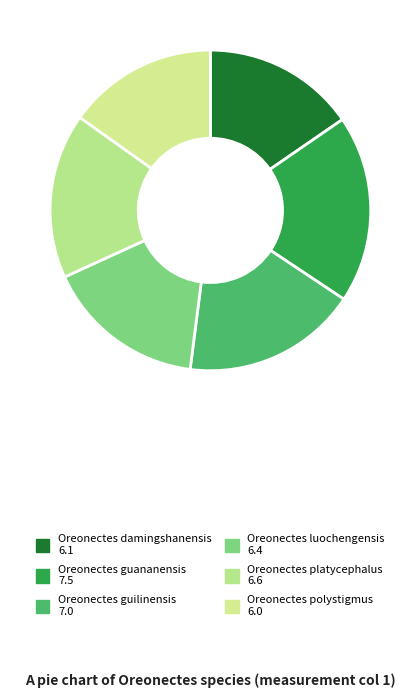

Count the number of slices in the pie.

6